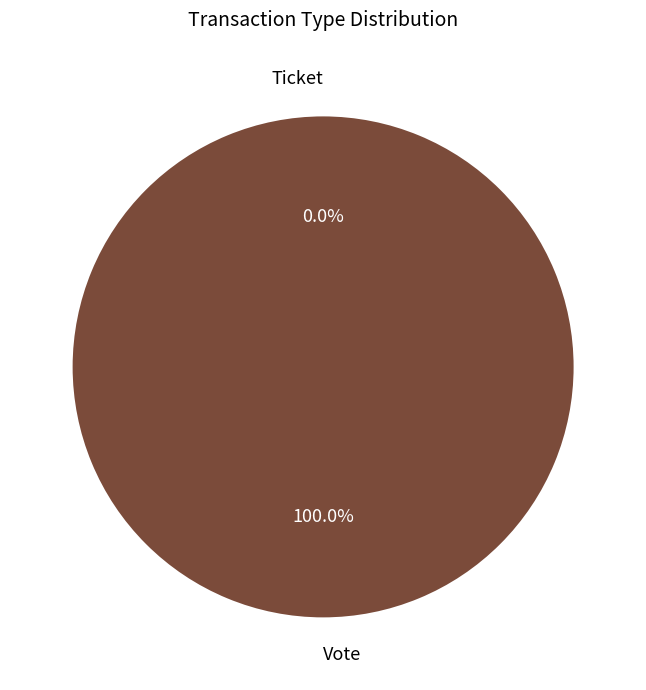

Is it true that Ticket is 1% of the pie?

False